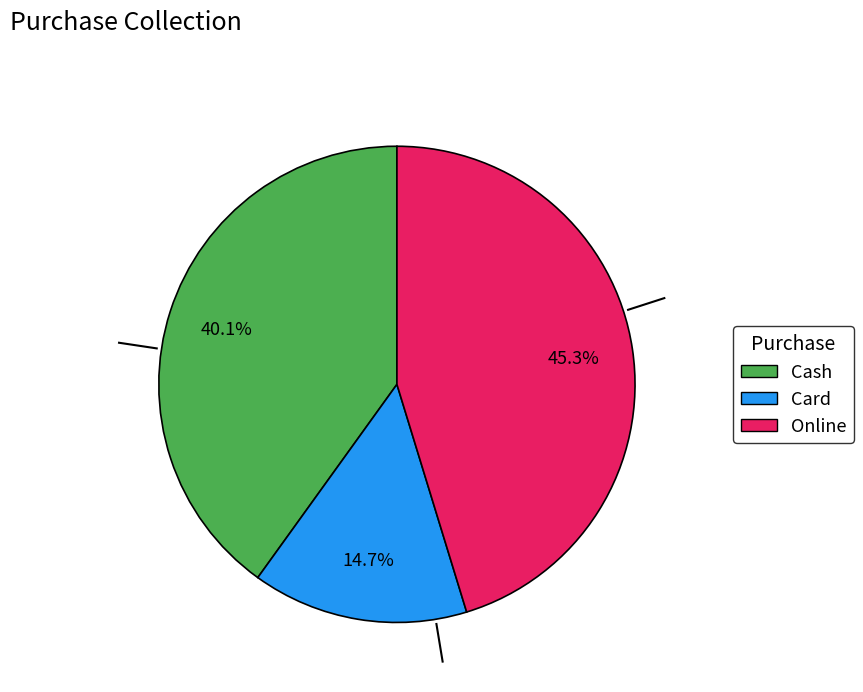

How much of the chart is everything except Cash?

59.9%